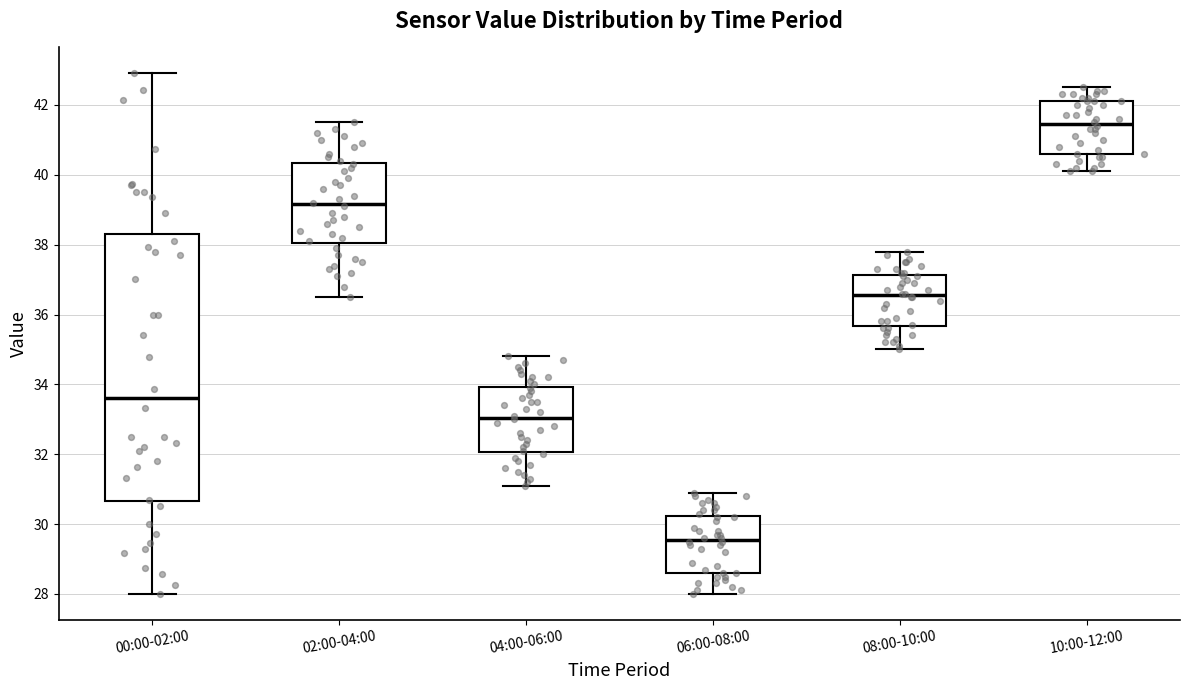

Comparing the boxes themselves (not the whiskers), which one is the tallest?

00:00-02:00